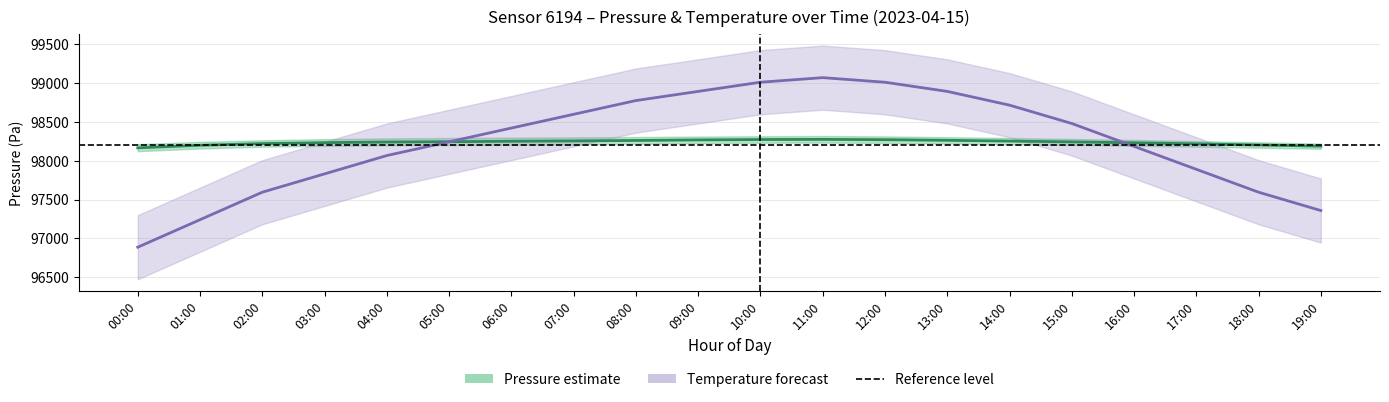

How many series are shown in this chart?

2